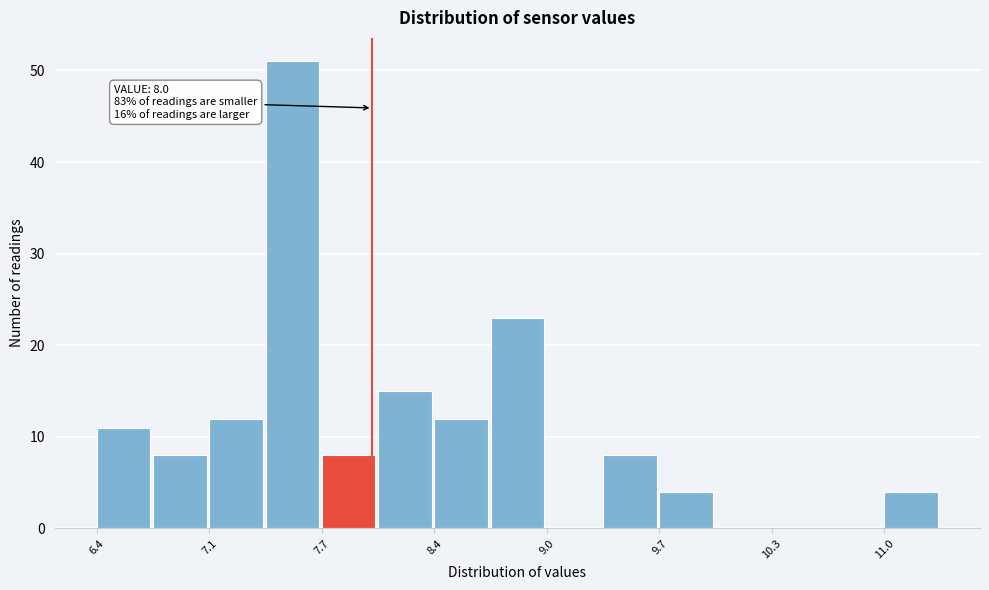

Around what value on the x-axis is the tallest bar? Give the approximate position of its centre, as read against the axis.

7.5